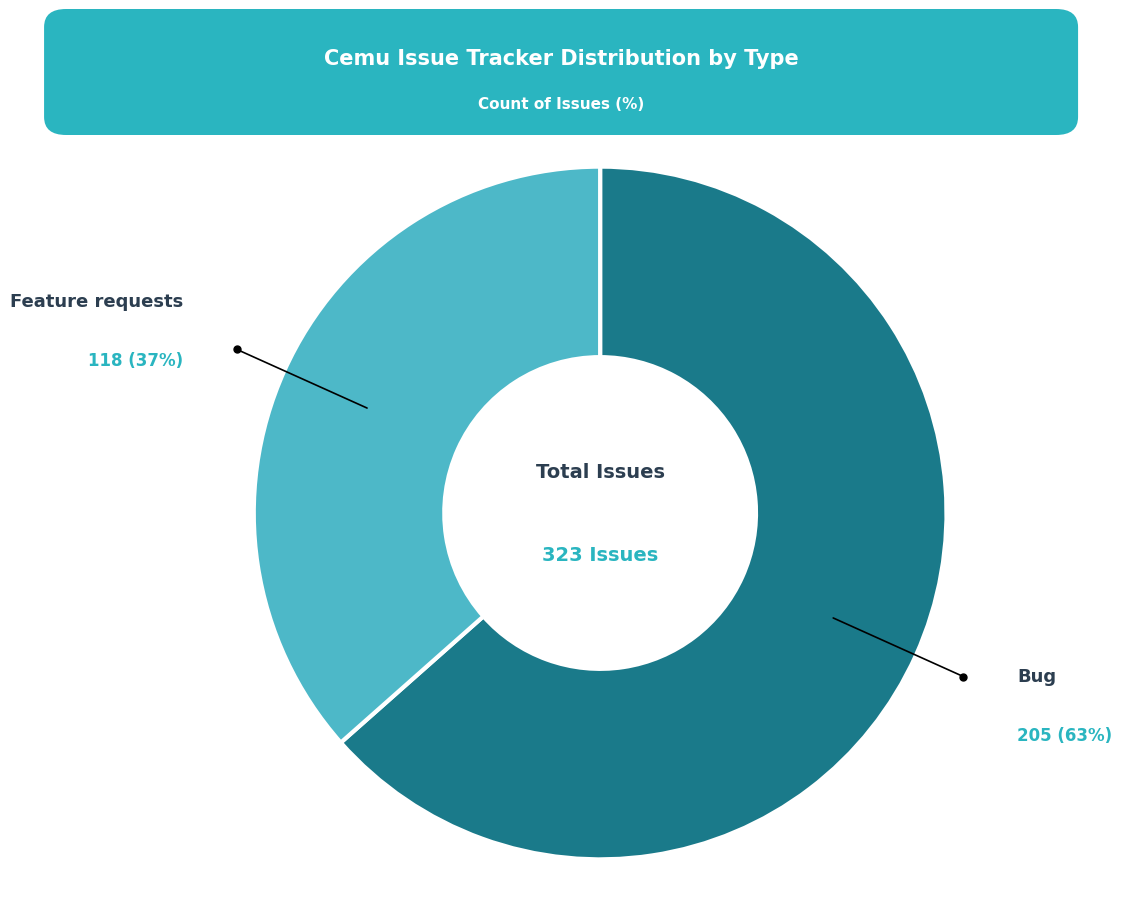

To the nearest percent, what is the combined percentage of Feature requests and Bug?

100%